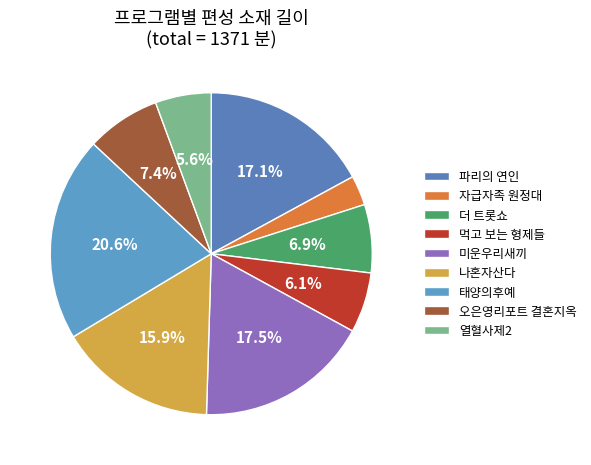

Approximately how many times larger is the value at 오은영리포트 결혼지옥 compared to 파리의 연인?

0.4